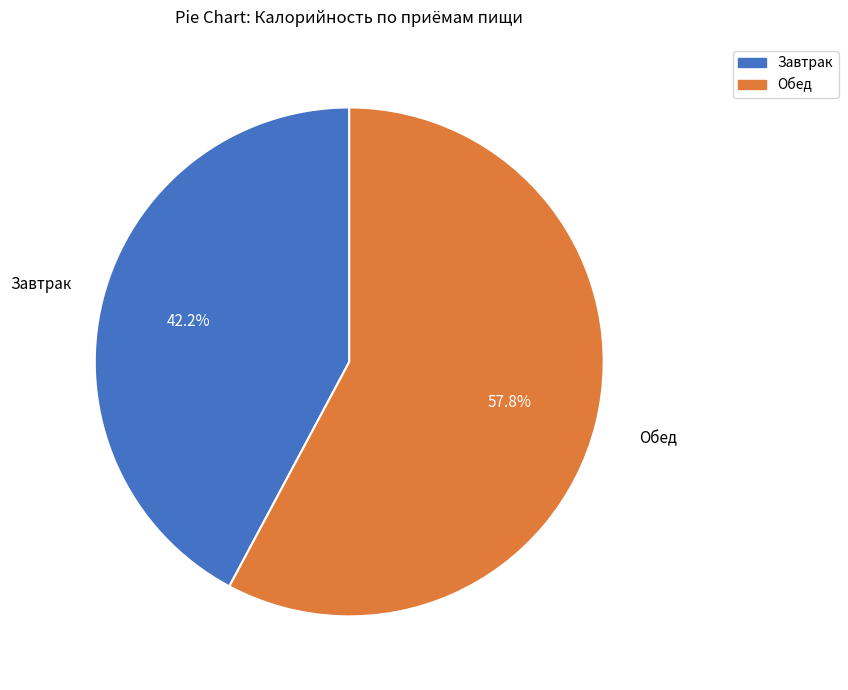

What percentage do Обед and Завтрак together represent?

100.0%